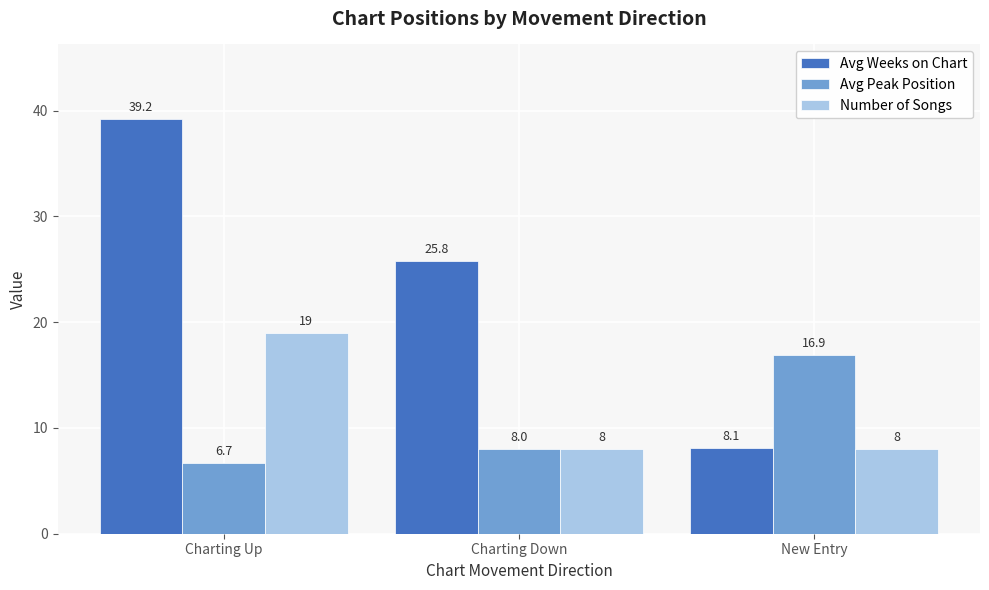

The Avg Peak Position series shows 8.0 at Charting Down. True or false?

True